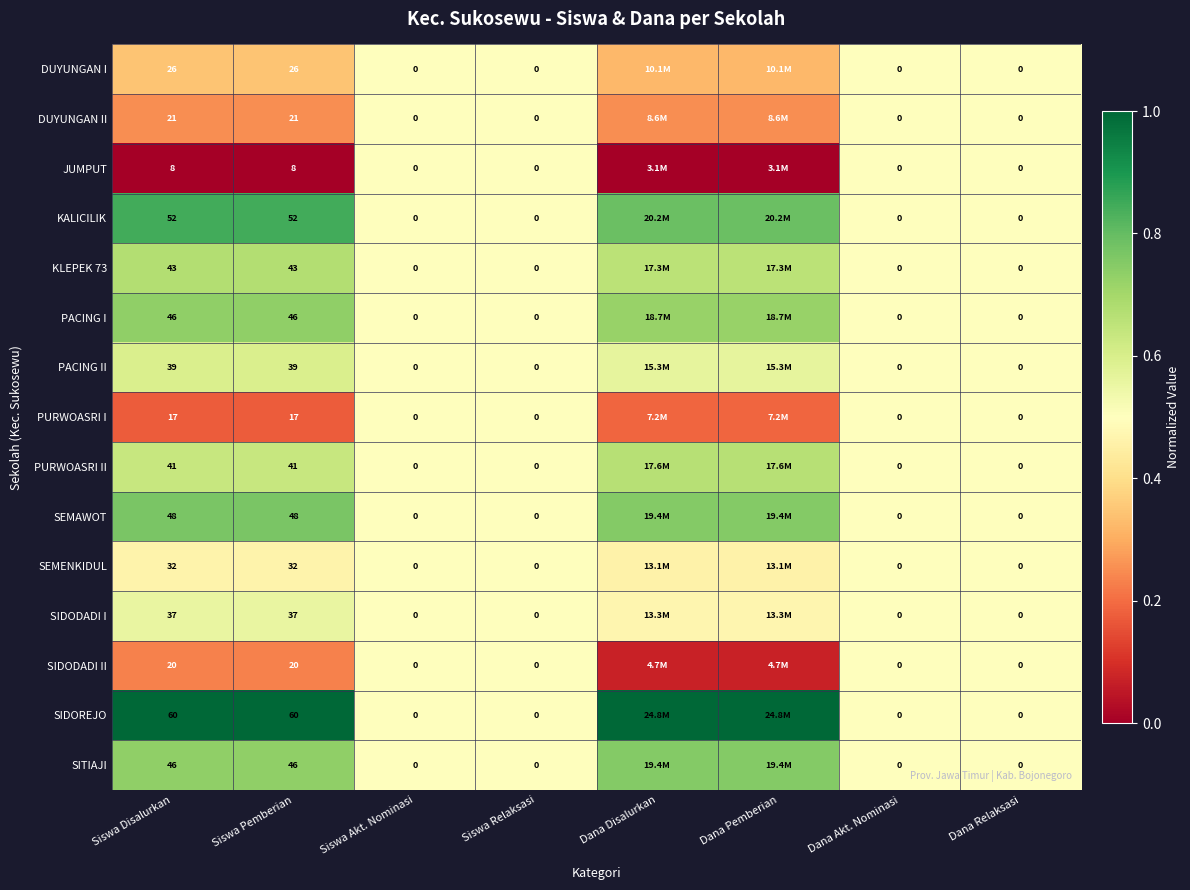

Which series has the largest total across all categories?

SIDOREJO